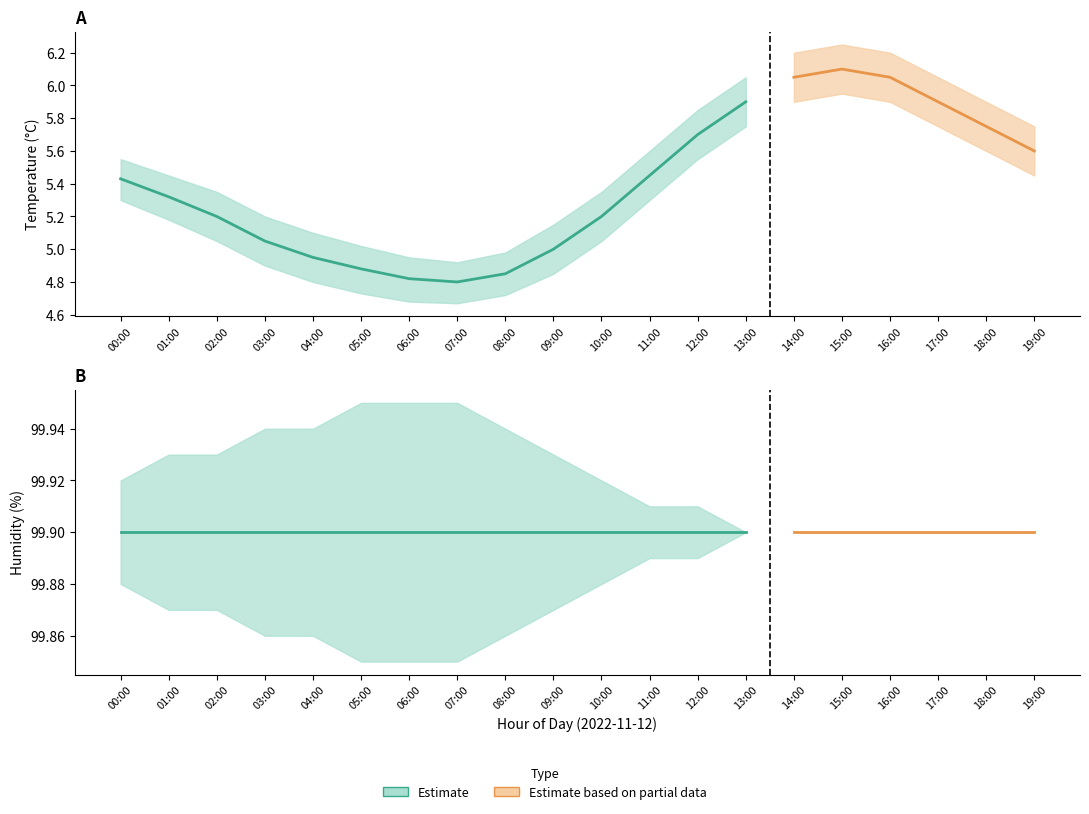

True or false: hum_upper and hum_lower intersect in this chart.

False